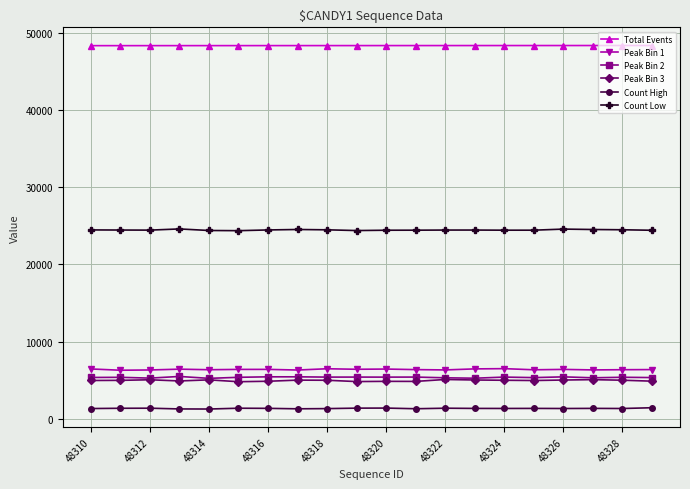

What is the smallest value displayed?

1294